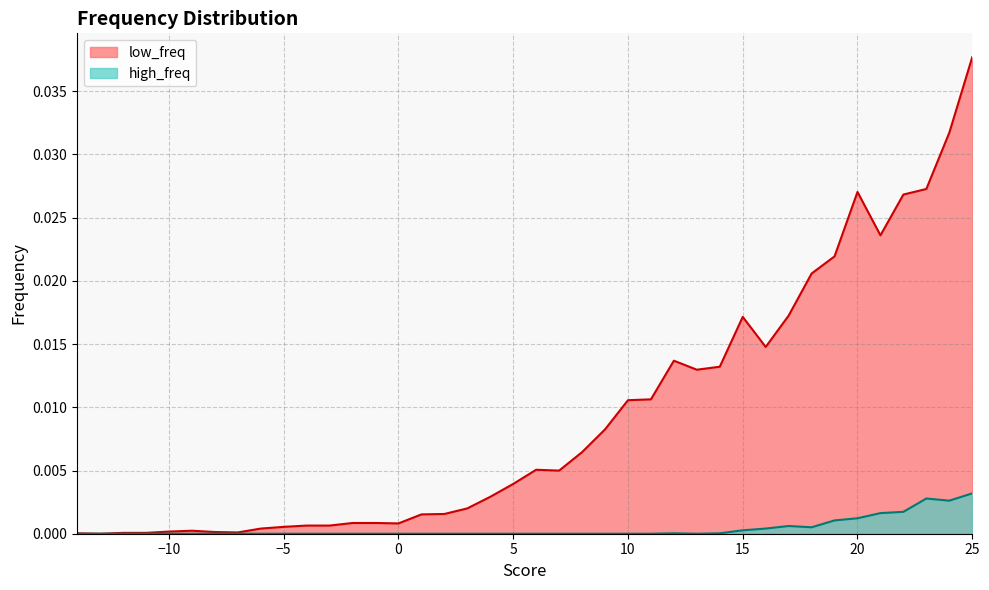

Rank the categories by high_freq value from lowest to highest.

-14, -13, -12, -11, -10, -9, -8, -7, -6, -5, -4, -3, -2, -1, 0, 1, 2, 3, 4, 5, 6, 7, 8, 9, 10, 11, 13, 12, 14, 15, 16, 18, 17, 19, 20, 21, 22, 24, 23, 25